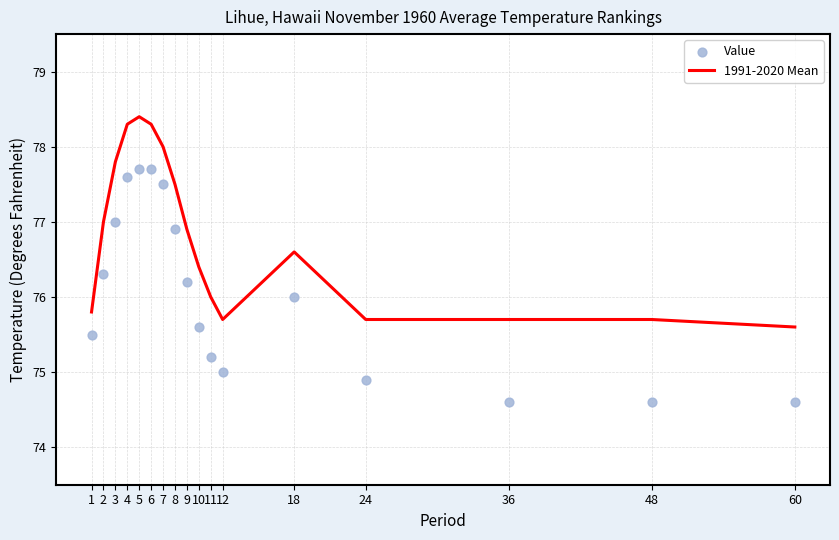

Which series has the largest Y range (max minus min)?

Value